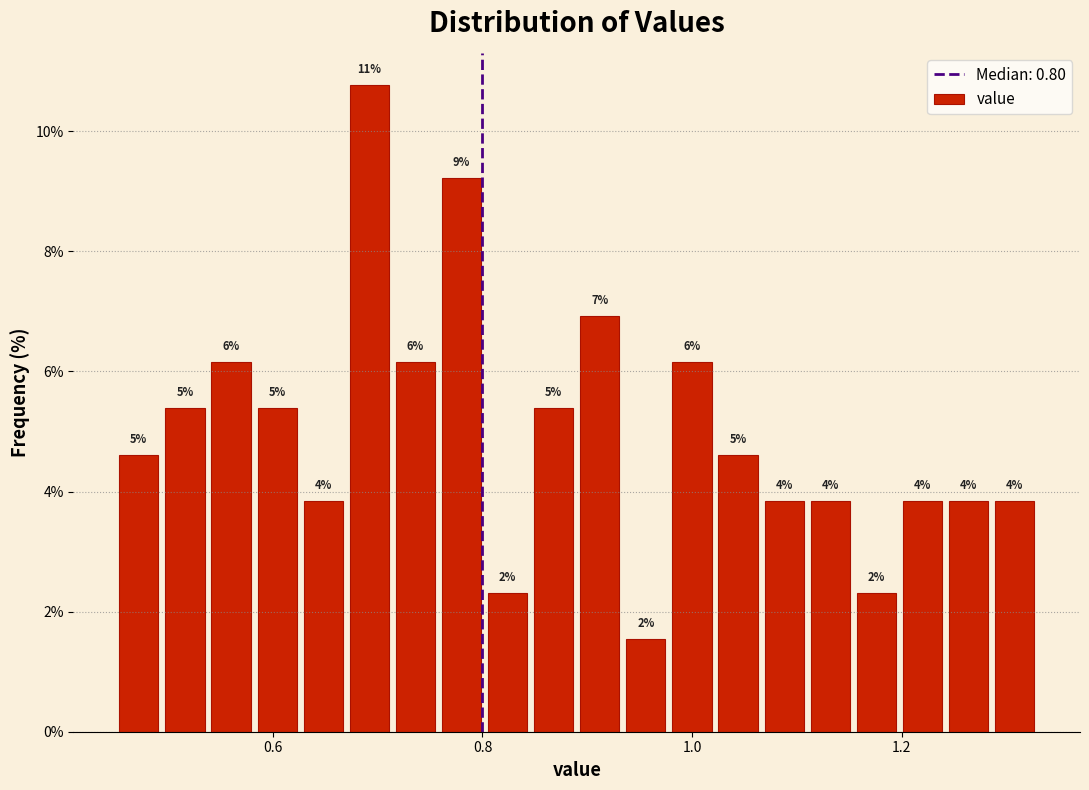

Around what value on the x-axis is the tallest bar? Give the approximate position of its centre, as read against the axis.

0.70